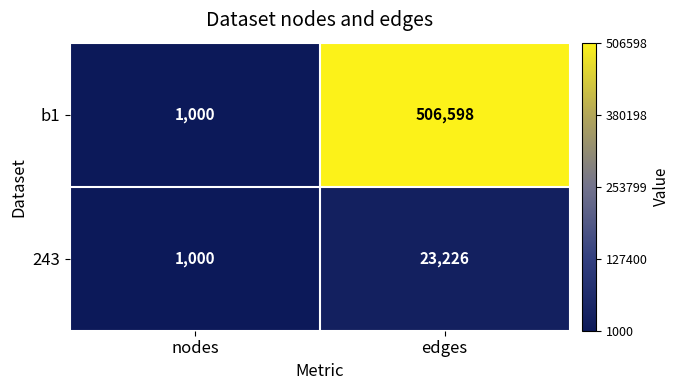

Read the 243 value at edges, to the nearest 50.

23250